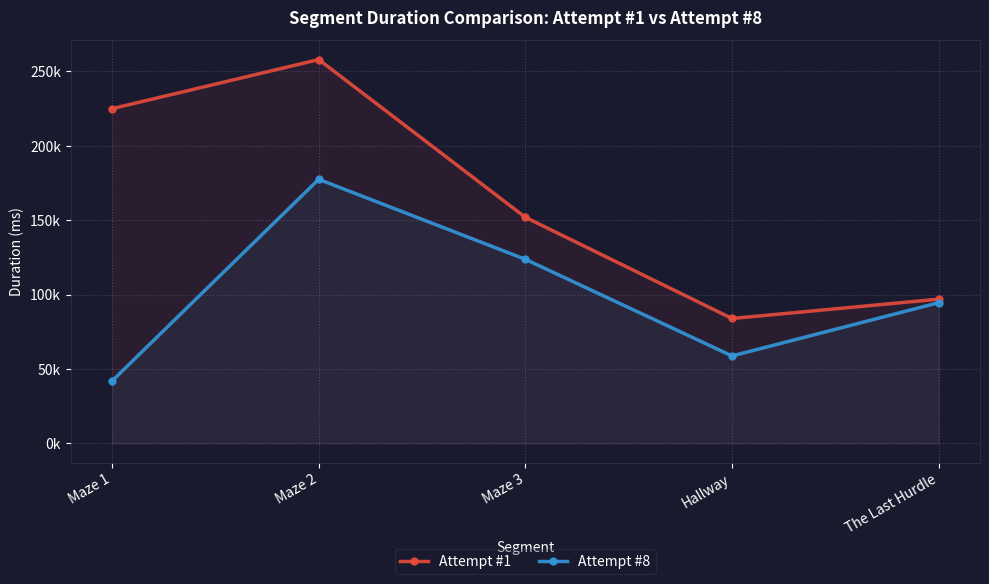

Is it true that Attempt #8 equals 220460 at Maze 3?

False